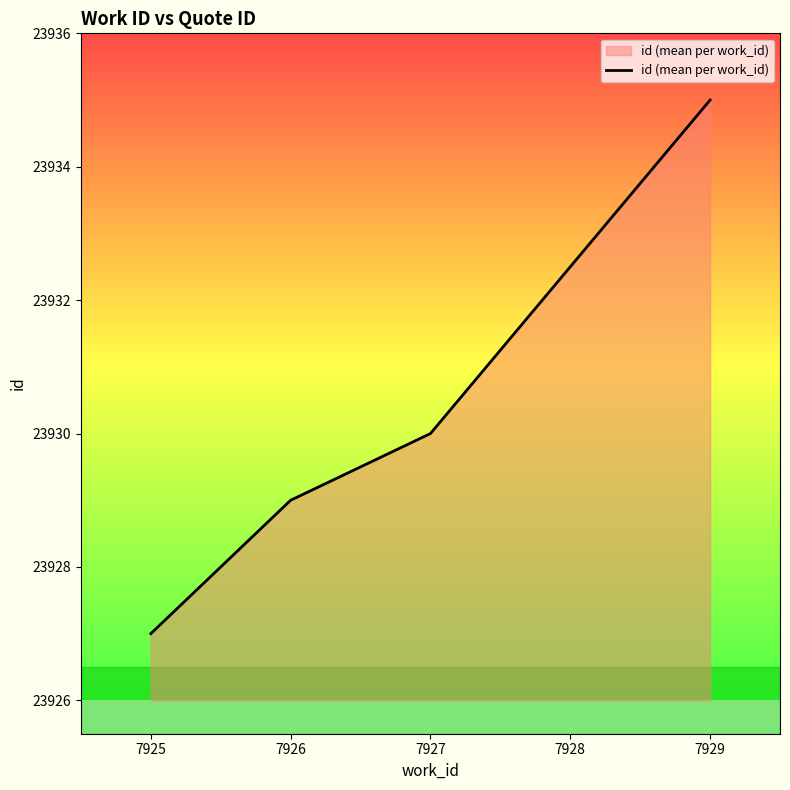

List the labels in order of value, smallest first.

7925, 7926, 7927, 7928, 7929